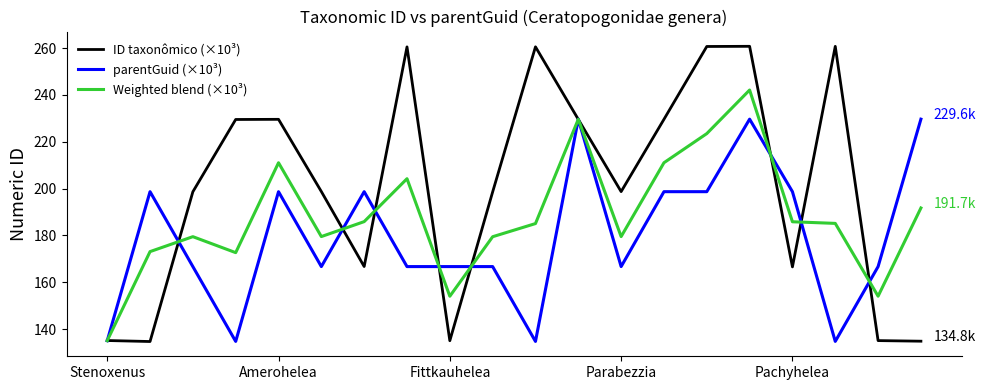

Which series has the largest range (max minus min)?

ID taxonômico (×10³)